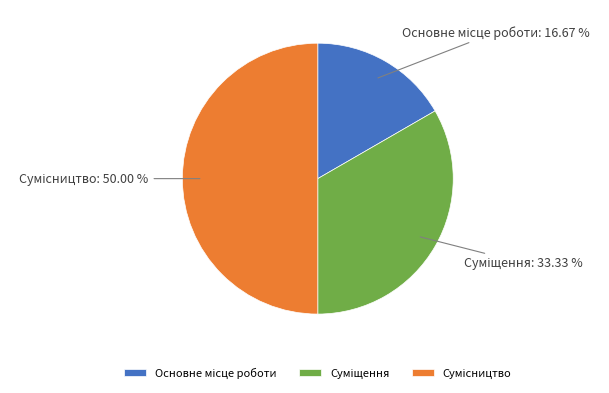

Count the number of slices in the pie.

3